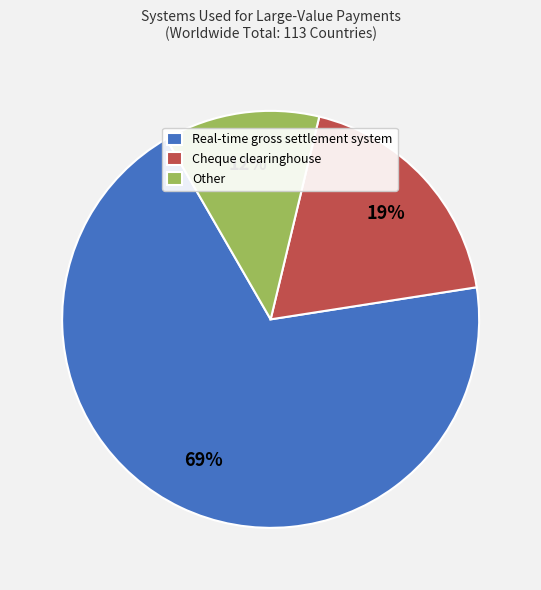

Is there any slice that represents more than half of the pie?

Yes